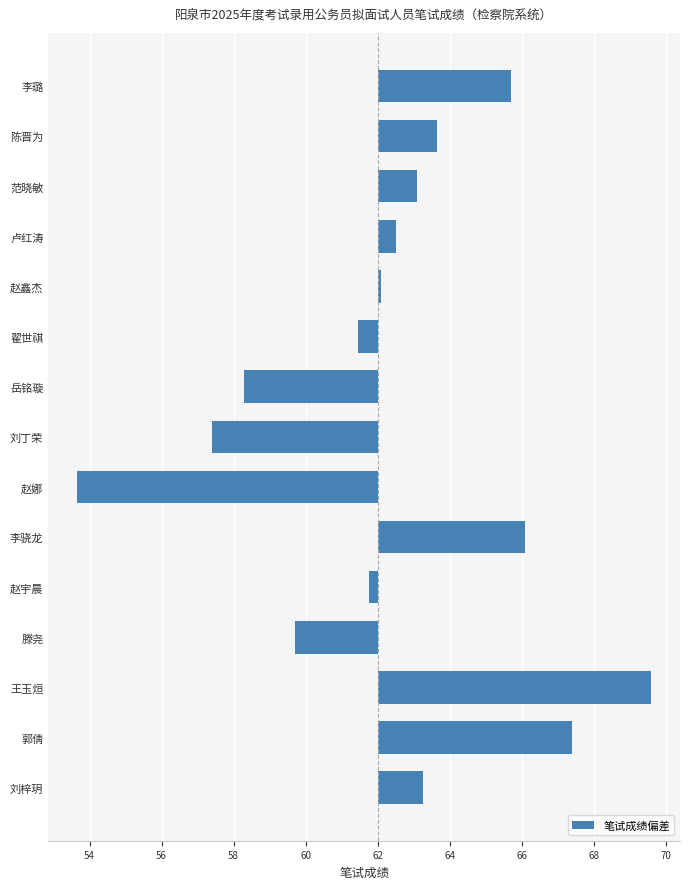

What is the greatest value displayed?

7.6